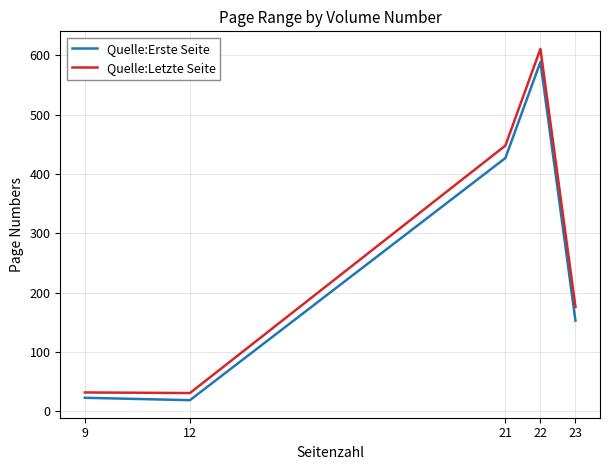

Which category has the highest value across all series?

22